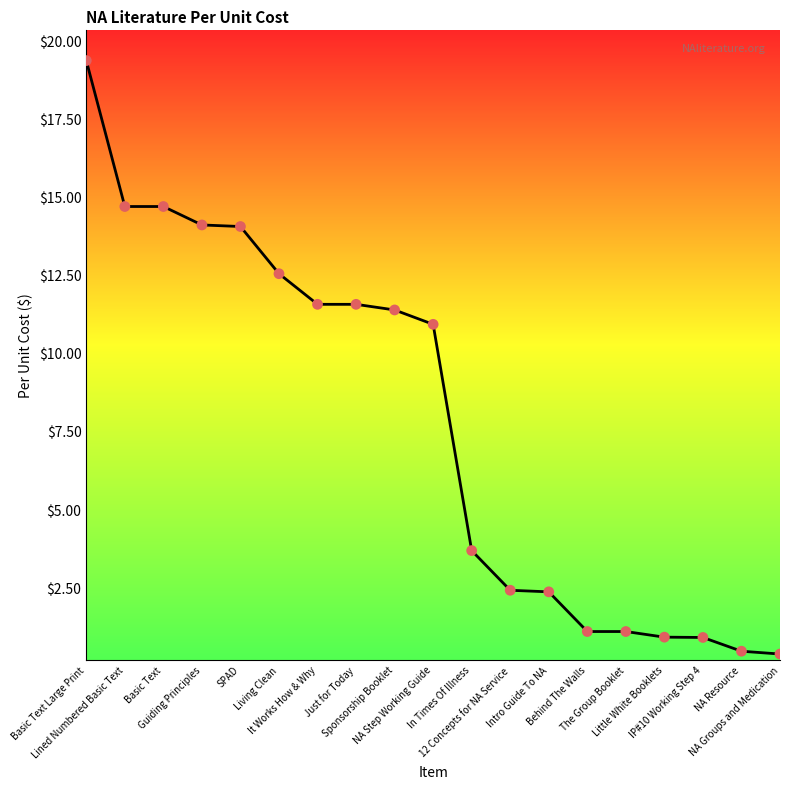

Approximately how many times larger is the value at The Group Booklet compared to Living Clean?

0.1